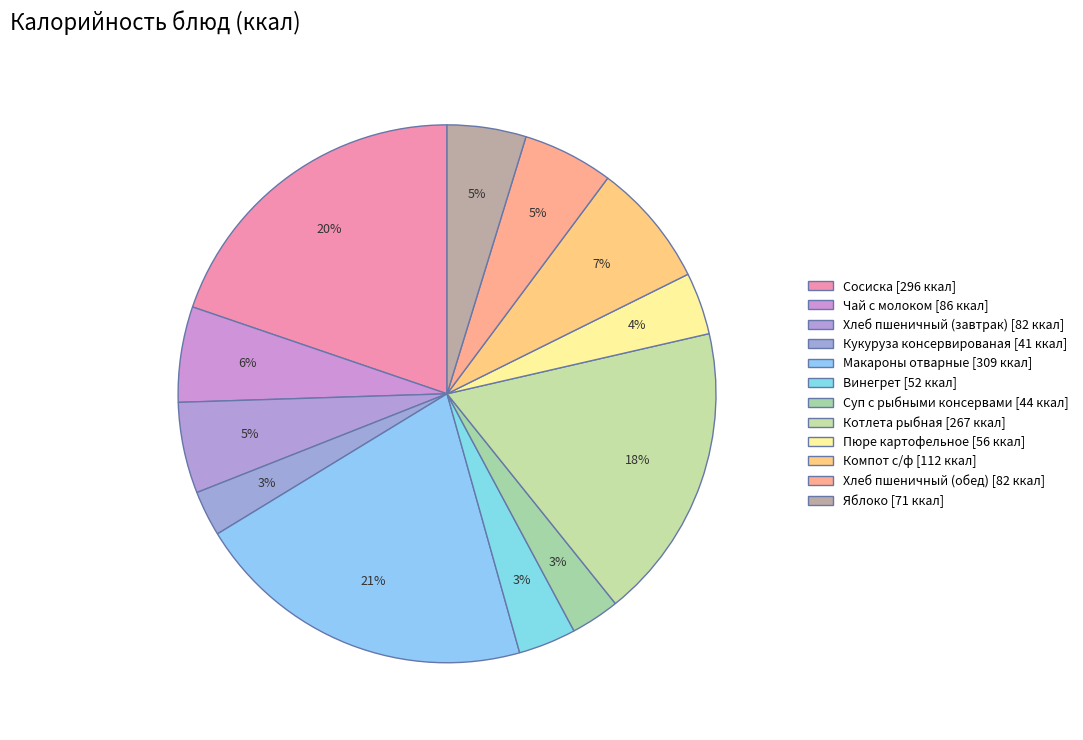

Which category has the smallest portion of the pie?

Кукуруза консервированая